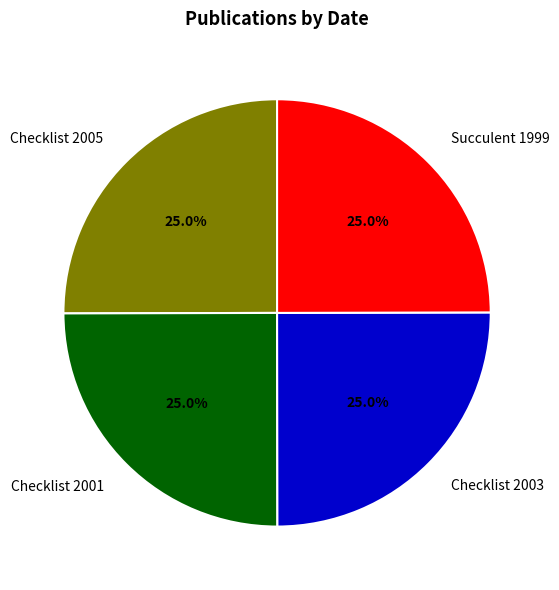

Is there any slice that represents more than half of the pie?

No